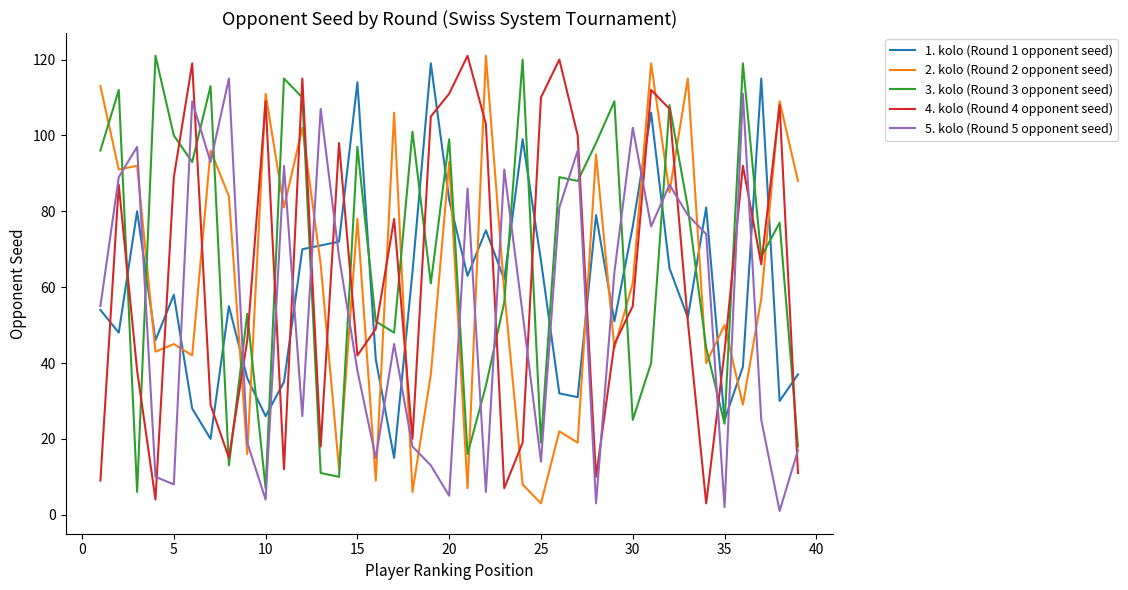

True or false: 5. kolo (Round 5 opponent seed) and 2. kolo (Round 2 opponent seed) intersect in this chart.

True